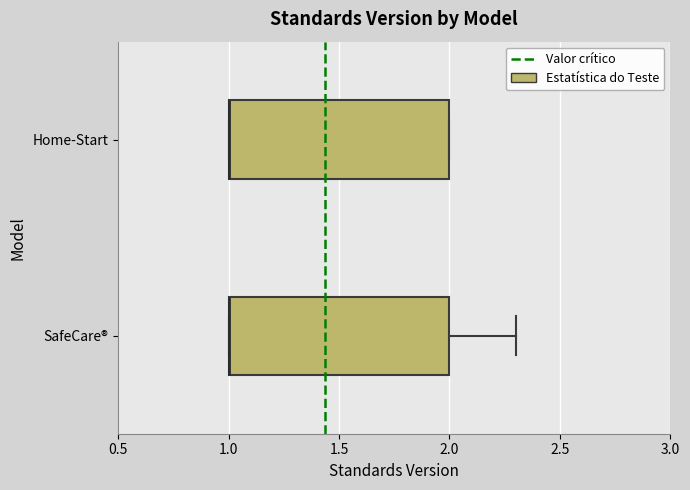

Reading bottom to top, transcribe this box plot: for each box, give where its median line is, the range the box spans, and where its two whiskers end, as read against the x-axis. The values are not printed on the chart, so give them approximately, as read against the axis.

SafeCare®: median 1.0 (drawn on the box's left edge), box 1.0 to 2.0, whiskers 1.0 to 2.3
Home-Start: median 1.0 (drawn on the box's left edge), box 1.0 to 2.0, whiskers 1.0 to 2.0